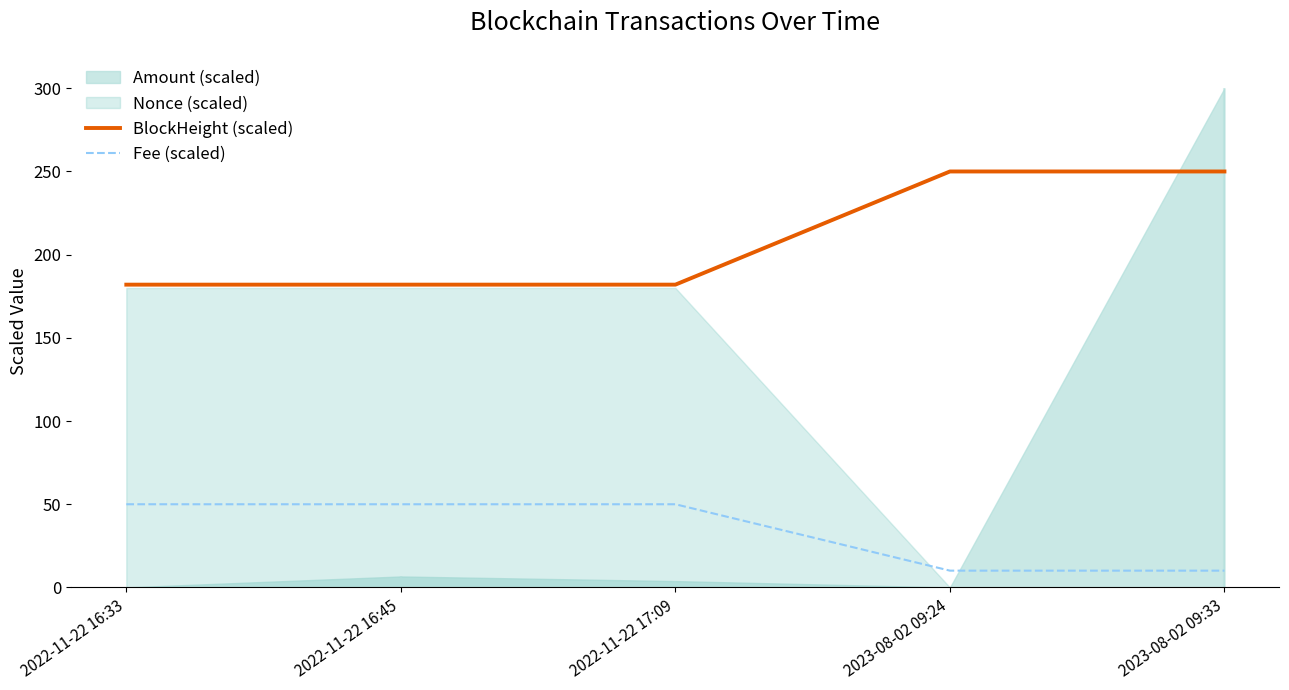

What is the value of the BlockHeight (scaled) point at the 1st from the left?

182.0